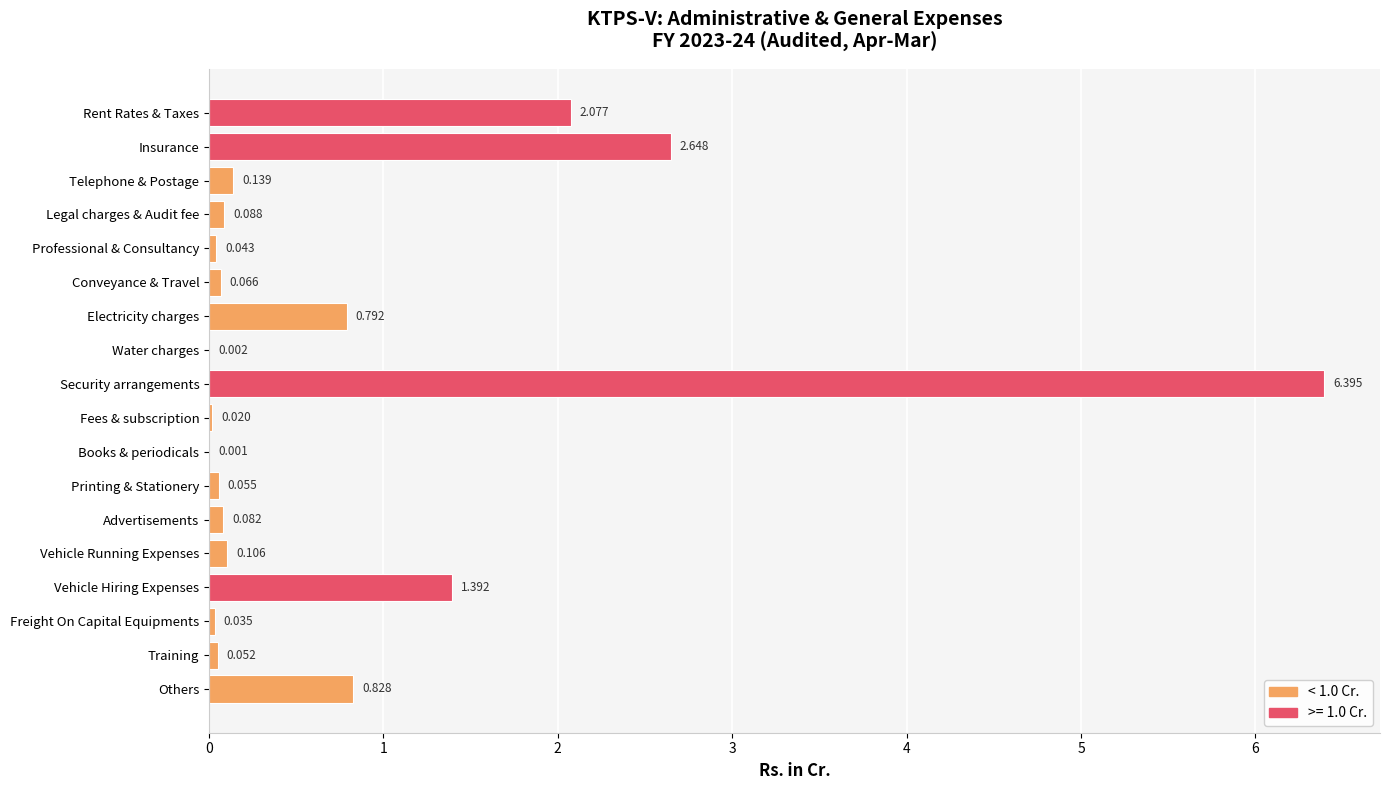

Which category has the highest value across all series?

Security arrangements